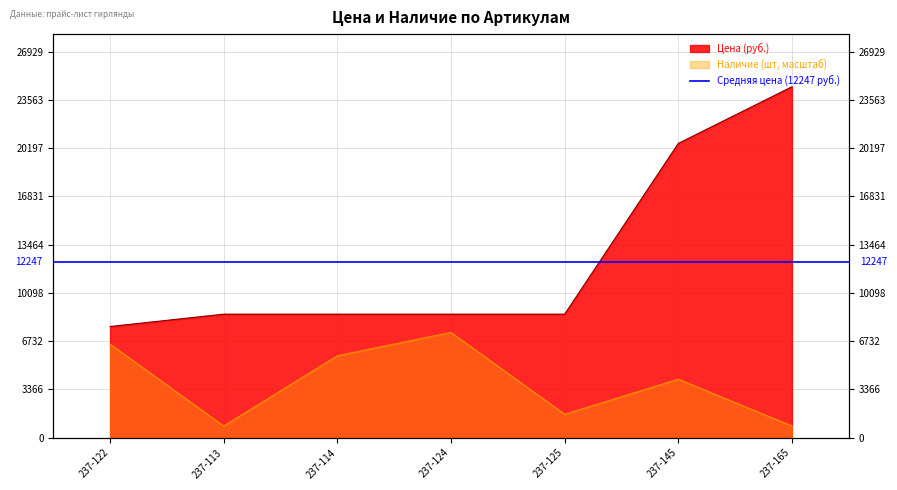

At which label is Цена closest to 16117?

237-145